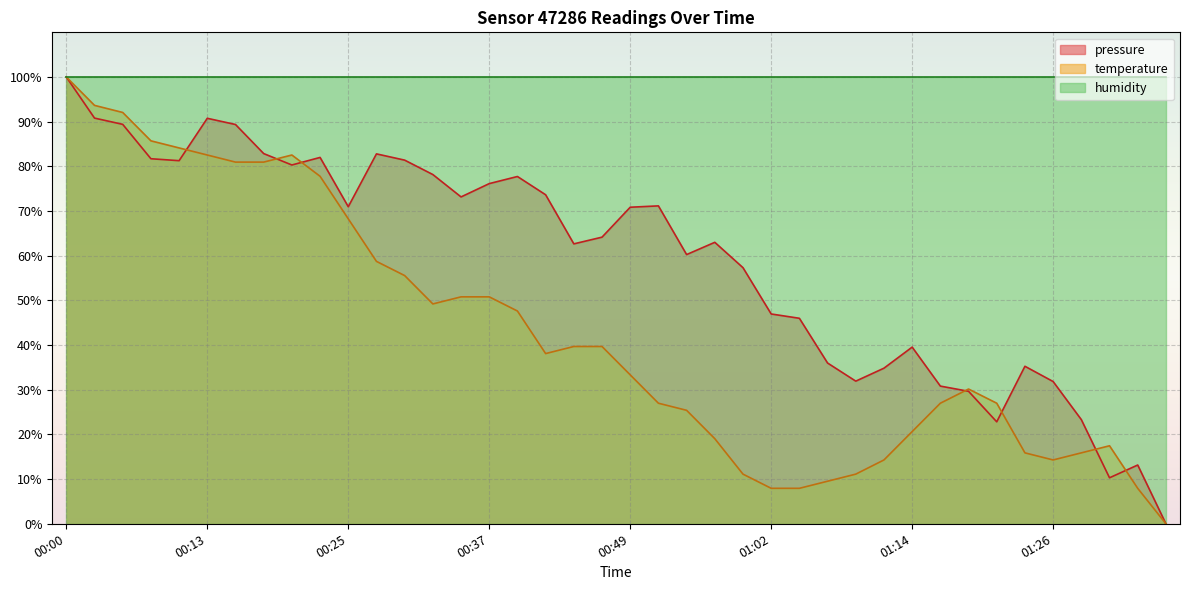

The pressure series shows 147.5 at 00:17. True or false?

False